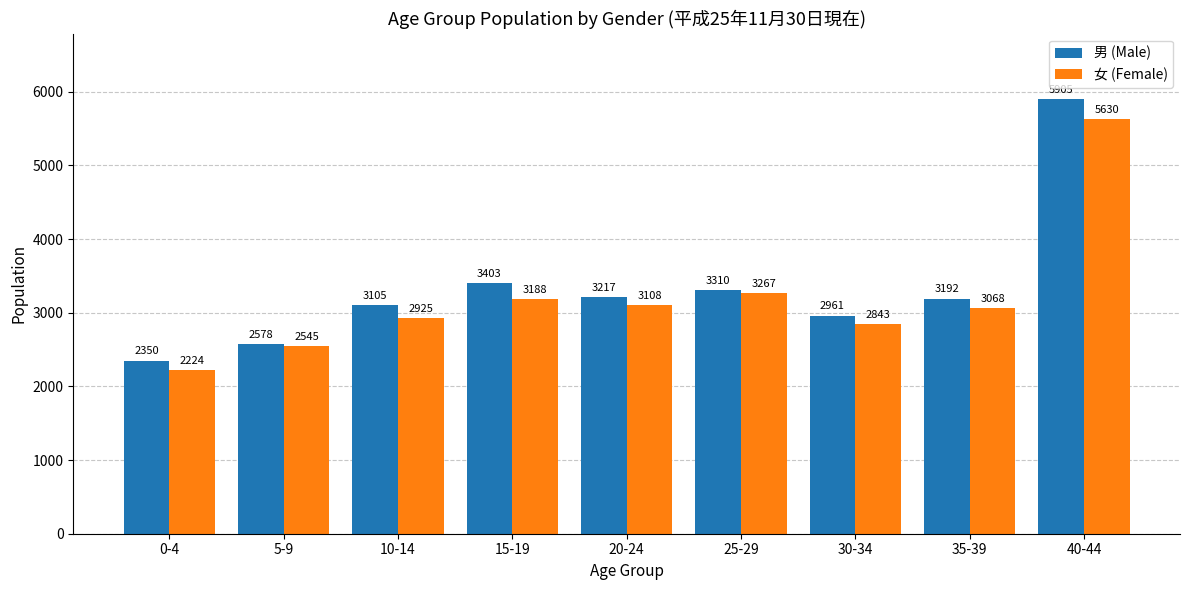

What is the difference between the 男 (Male) values at 15-19 and 25-29?

93